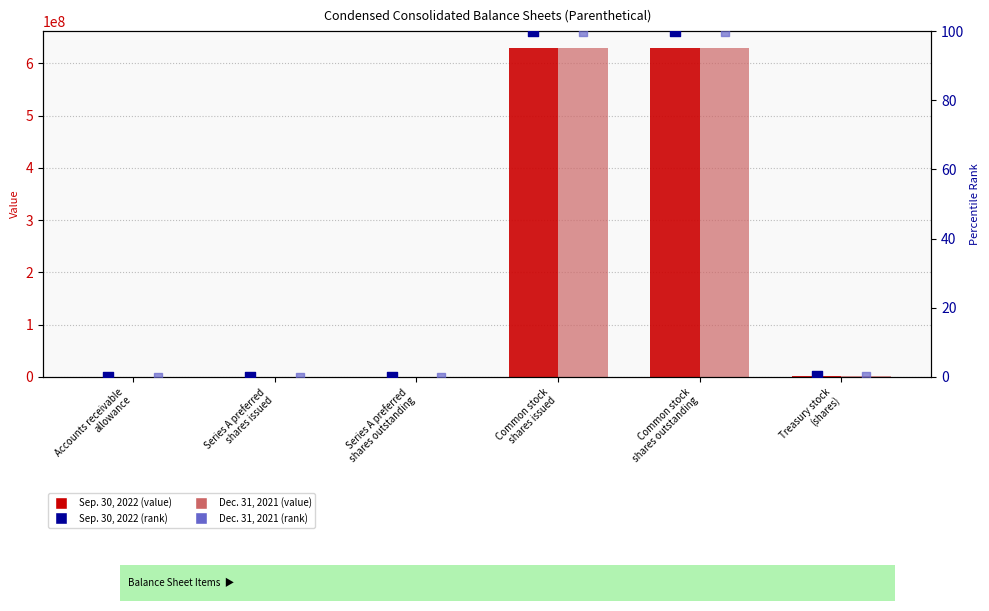

Which series contains the lowest Y value?

Dec. 31, 2021